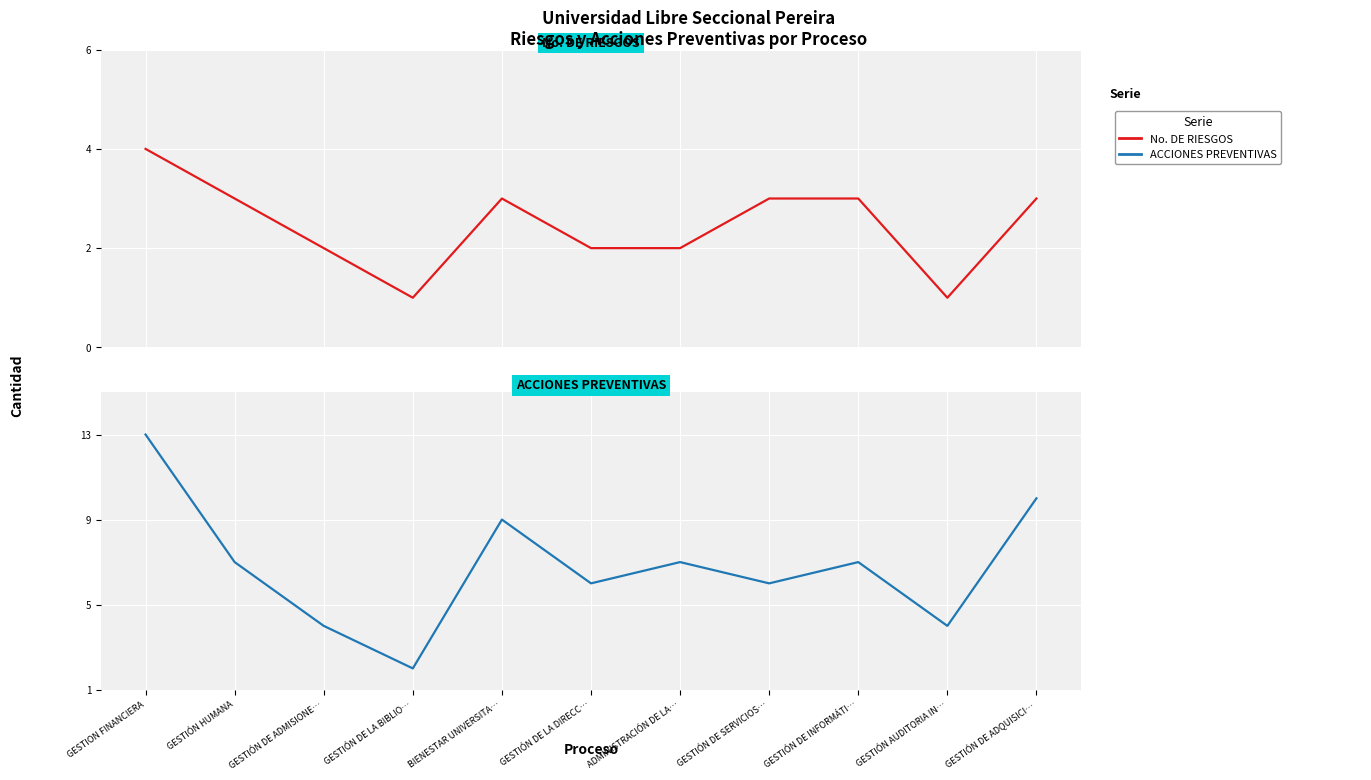

What is the sum of all ACCIONES PREVENTIVAS values?

75